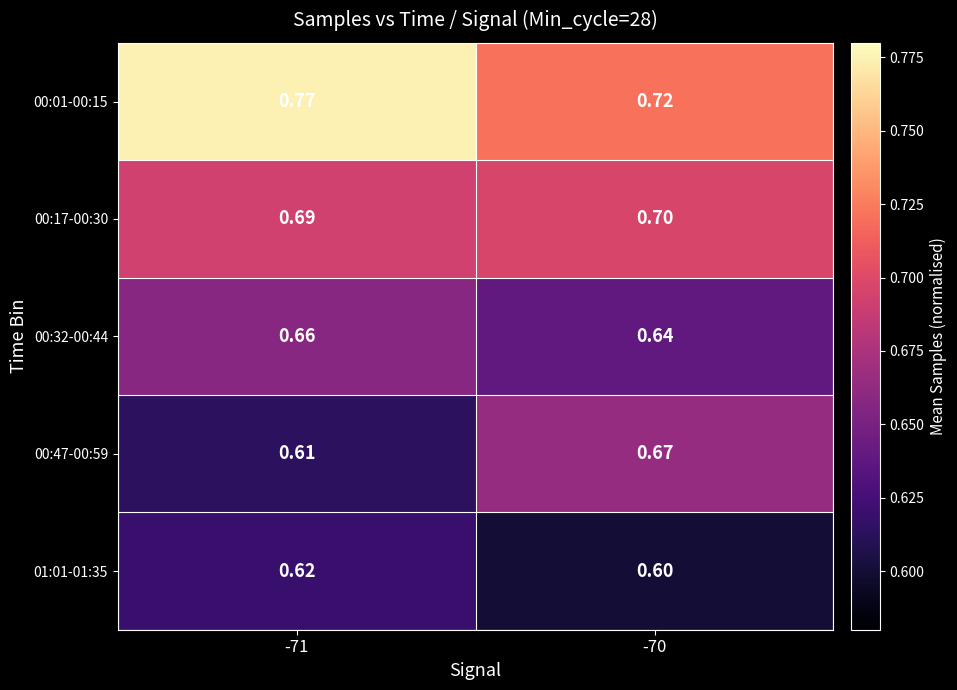

At how many categories does at least one series exceed 0?

2